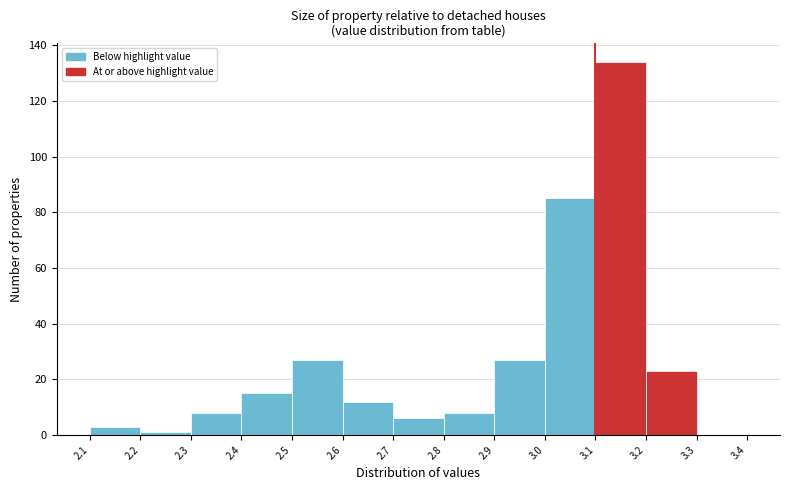

Over which range of the x-axis is the bar tallest?

3.1 to 3.2